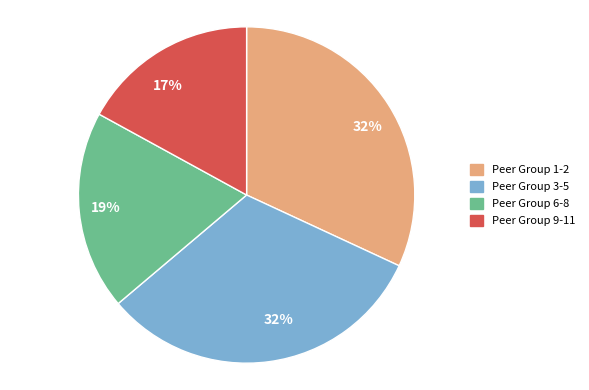

Is there a majority slice in this chart?

No